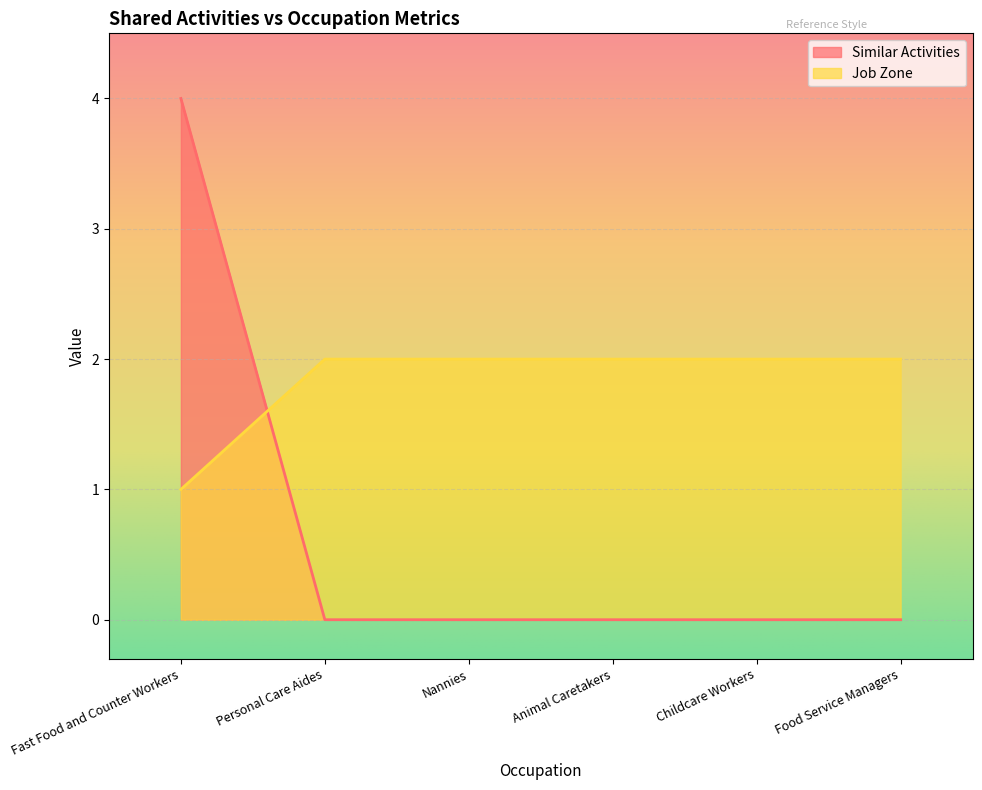

How many intersections are there between Similar Activities and Job Zone?

1